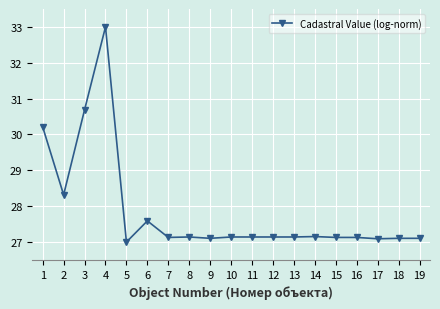

What is the greatest value displayed?

33.0